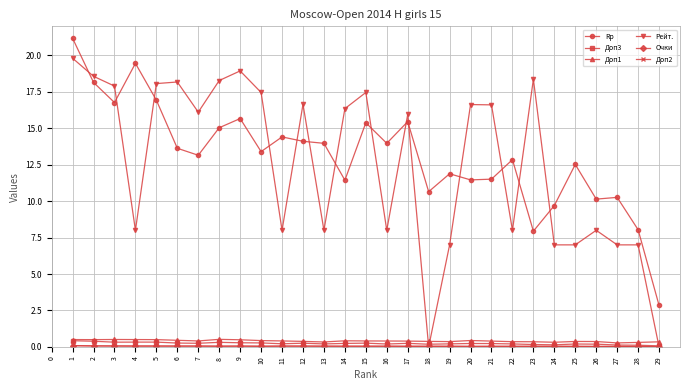

True or false: Rp has a value of 20.6 at 7.

False